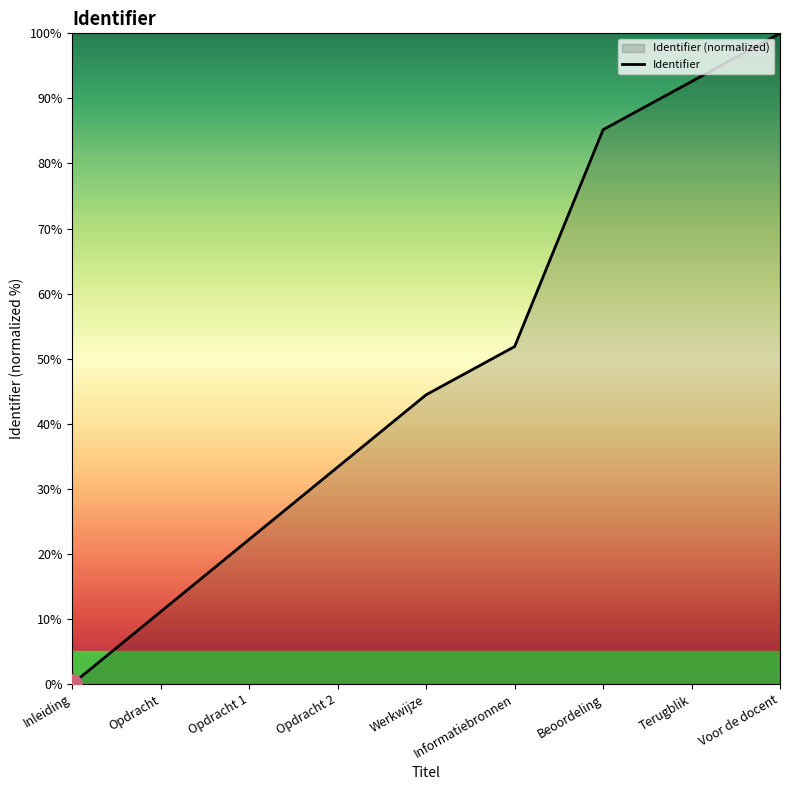

What is the difference between the values at Terugblik and Opdracht 1?

70.4